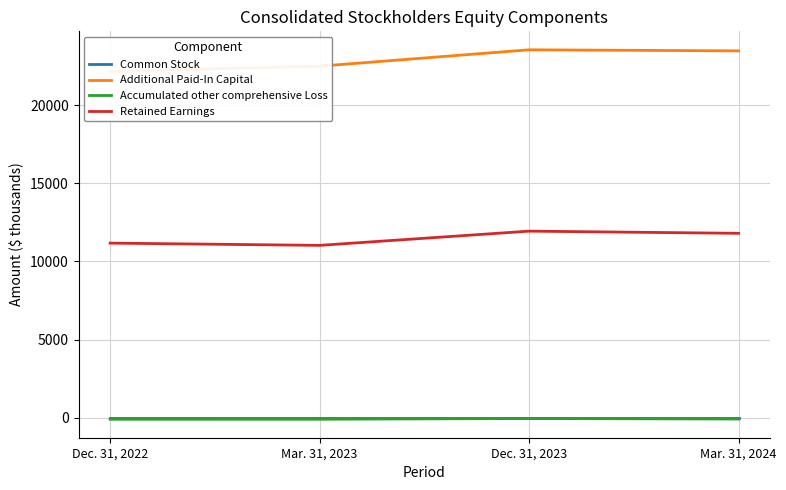

Reading right to left, what are all the values shown in this chart?

Common Stock: 4	4	4	4
Additional Paid-In Capital: 23464	23531	22484	22147
Accumulated other comprehensive Loss: -83	-49	-95	-96
Retained Earnings: 11795	11934	11024	11168